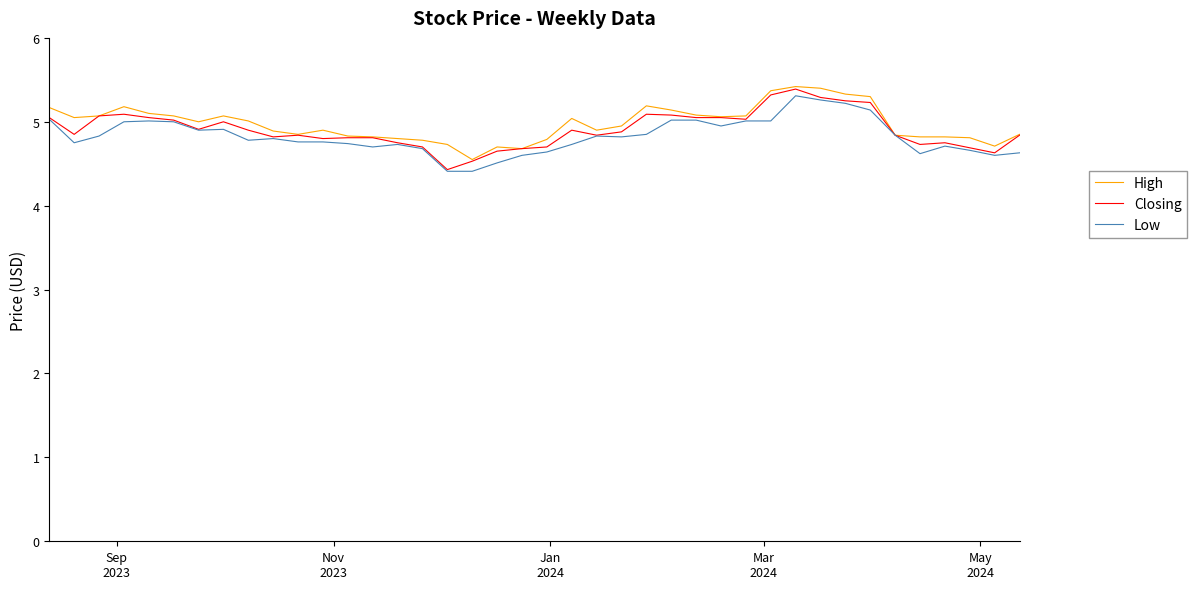

What is the smallest value displayed?

4.4